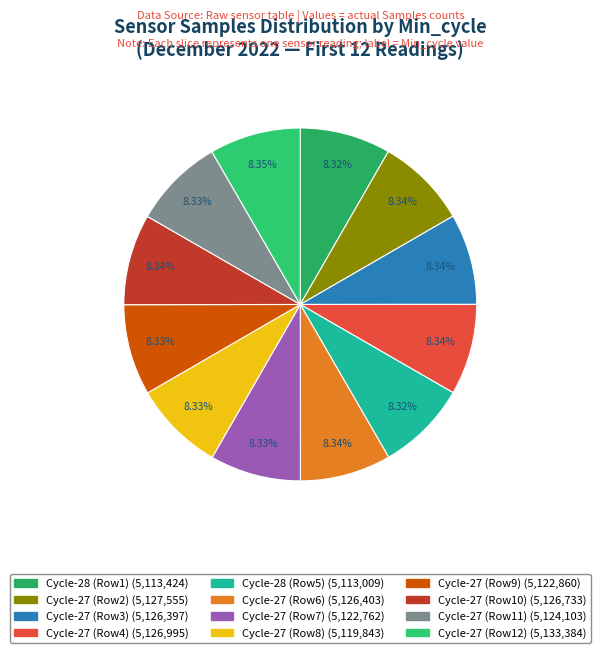

How many segments does this pie chart have?

12